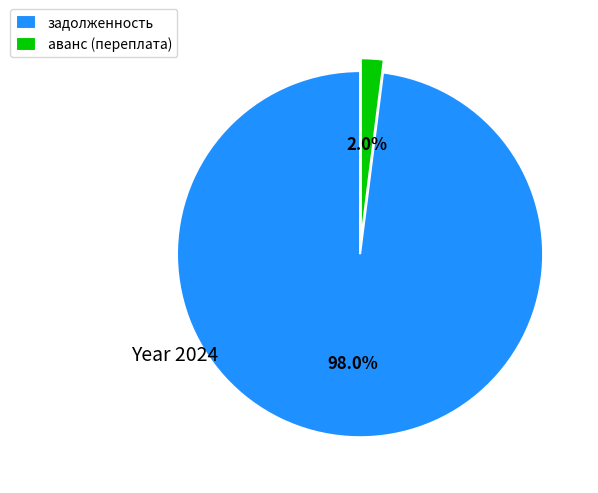

Do аванс (переплата) and задолженность together represent more than half of the pie?

Yes